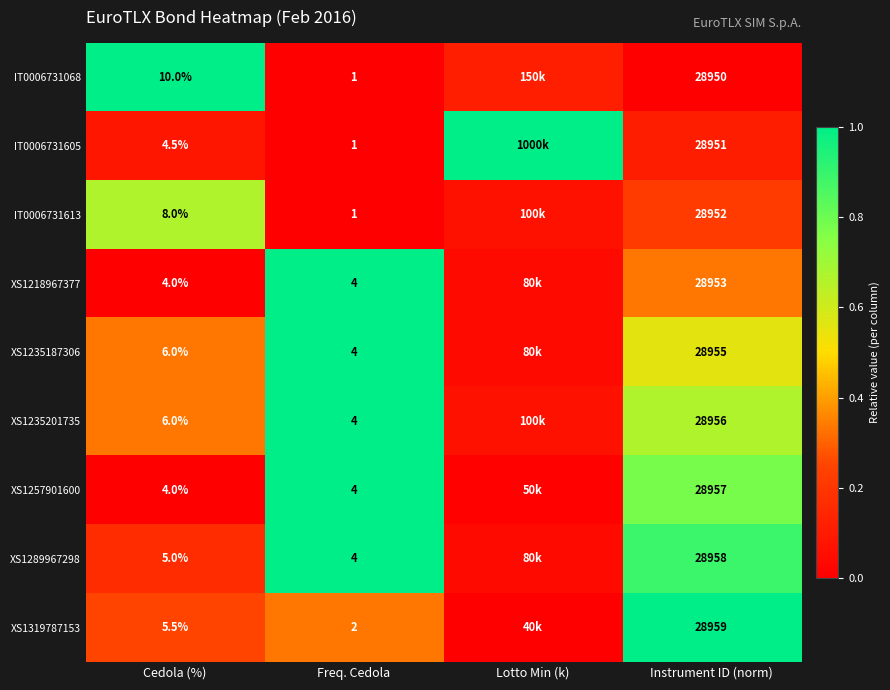

Is the value of XS1257901600 at Cedola (%) greater than the value of XS1319787153 at Instrument ID (norm)?

No